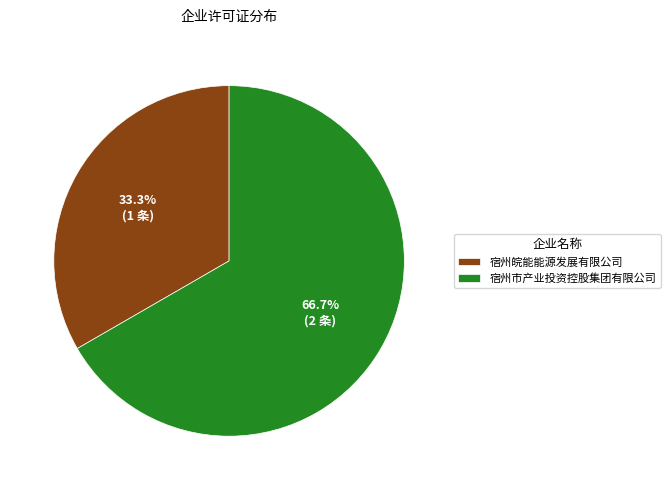

To the nearest percent, what is the difference between the largest and smallest slice percentages?

33%